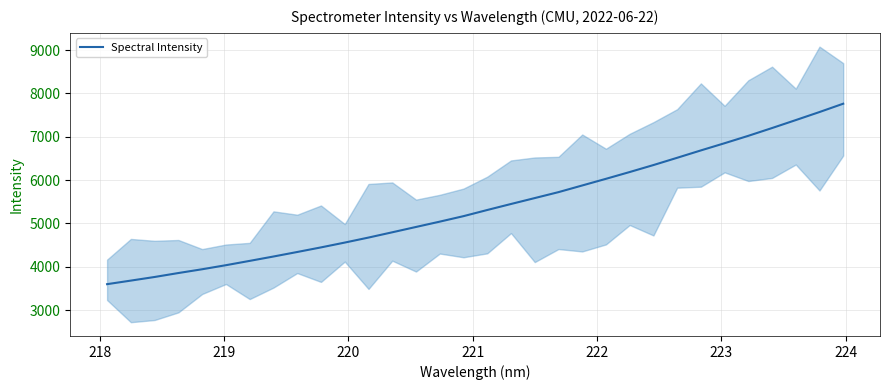

True or false: the data has more than 1 interior local peaks.

False